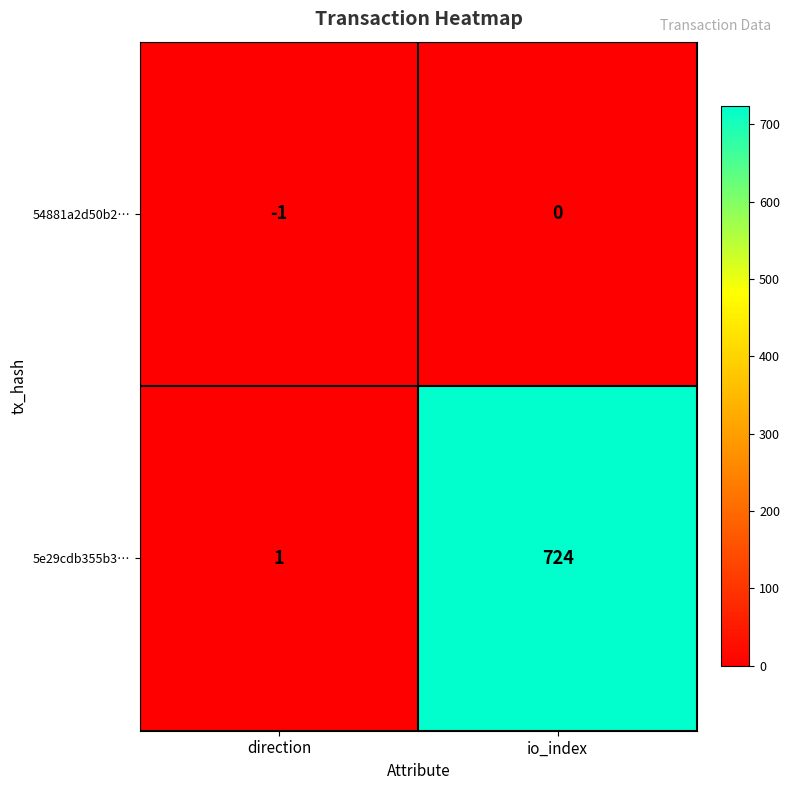

What is the spread (max minus min) of values at io_index?

724